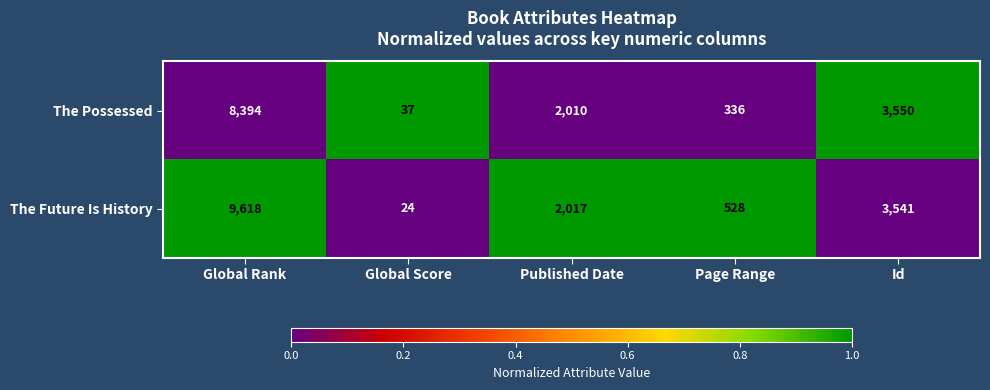

Is the value of The Future Is History at Published Date greater than the value of The Possessed at Global Rank?

No